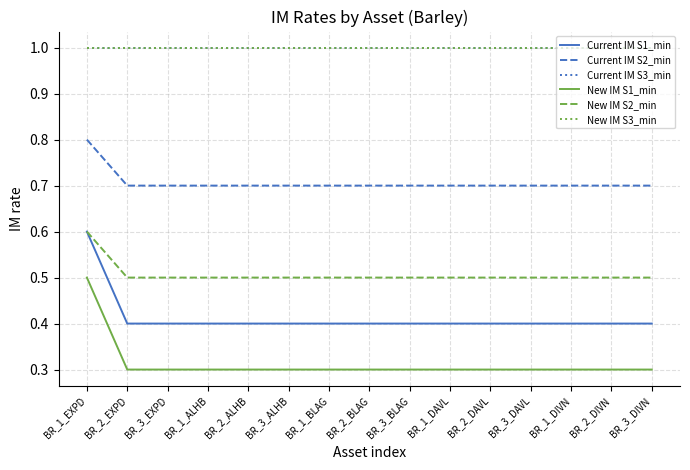

What is the average value of the New IM S3_min series?

1.0